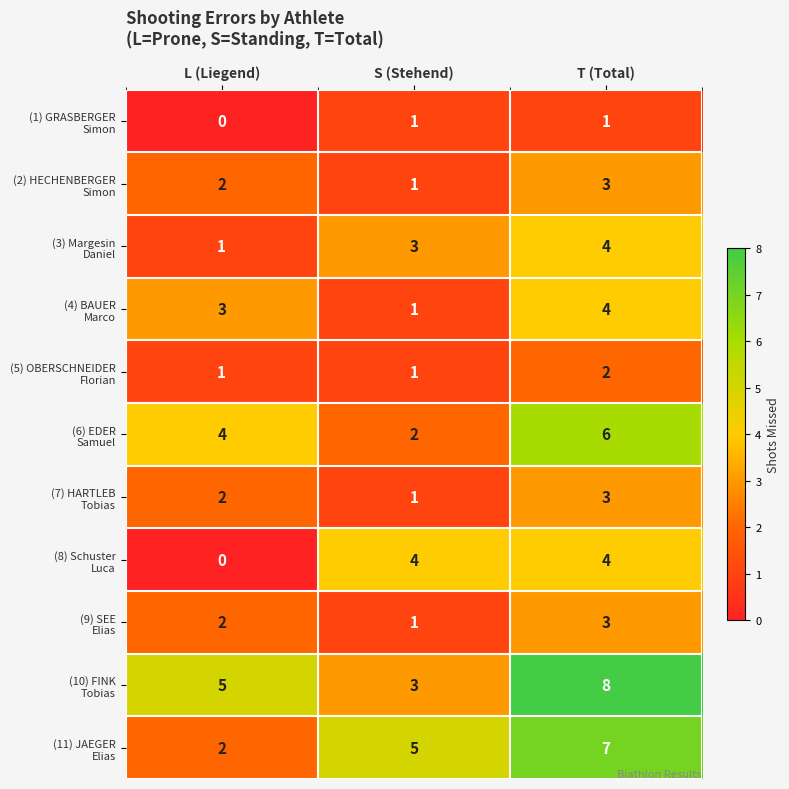

At which category is the sum across all series the highest?

T (Total)